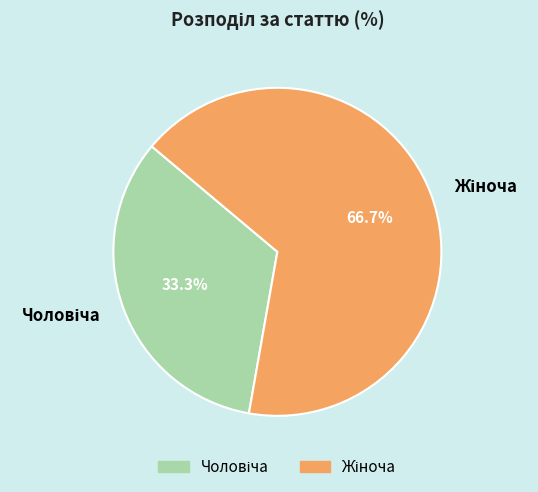

Does any single category account for the majority?

Yes